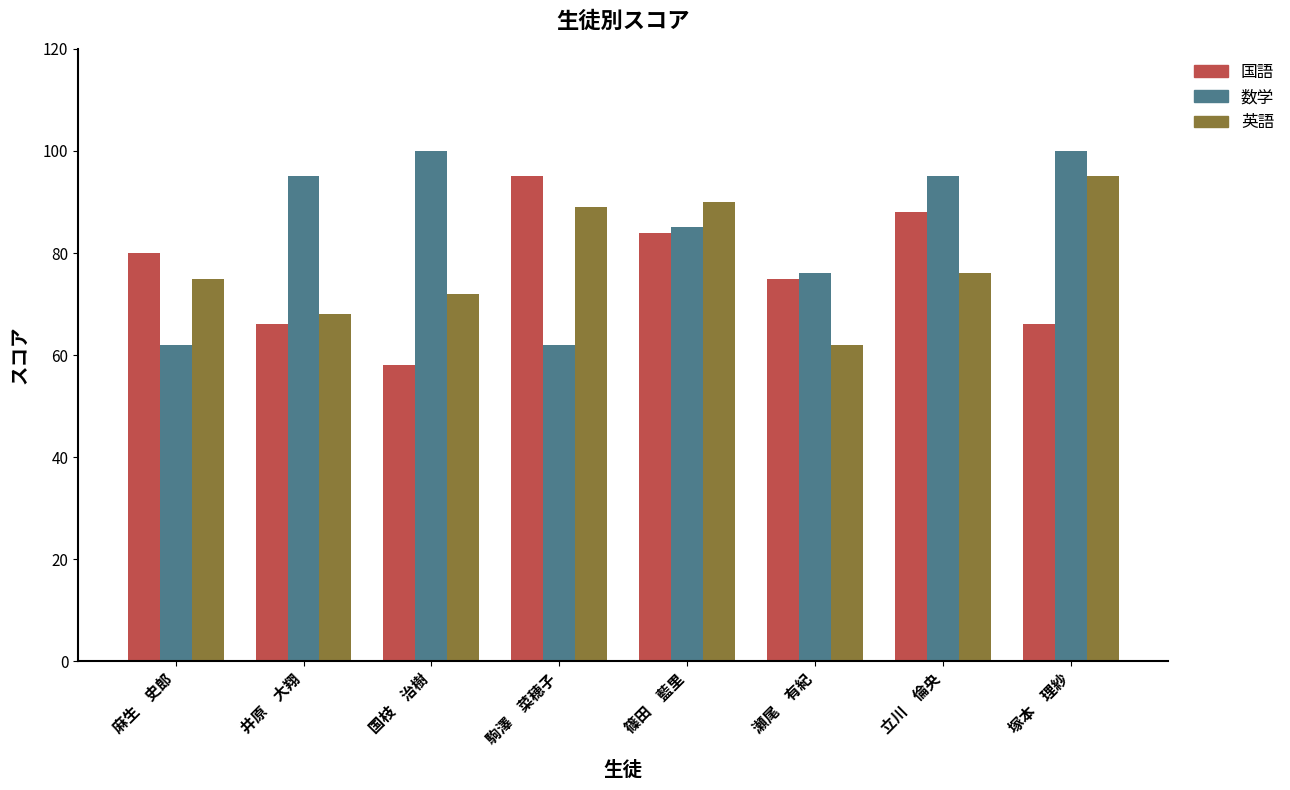

Rank the series at 駒澤　菜穂子 from lowest to highest value.

数学, 英語, 国語